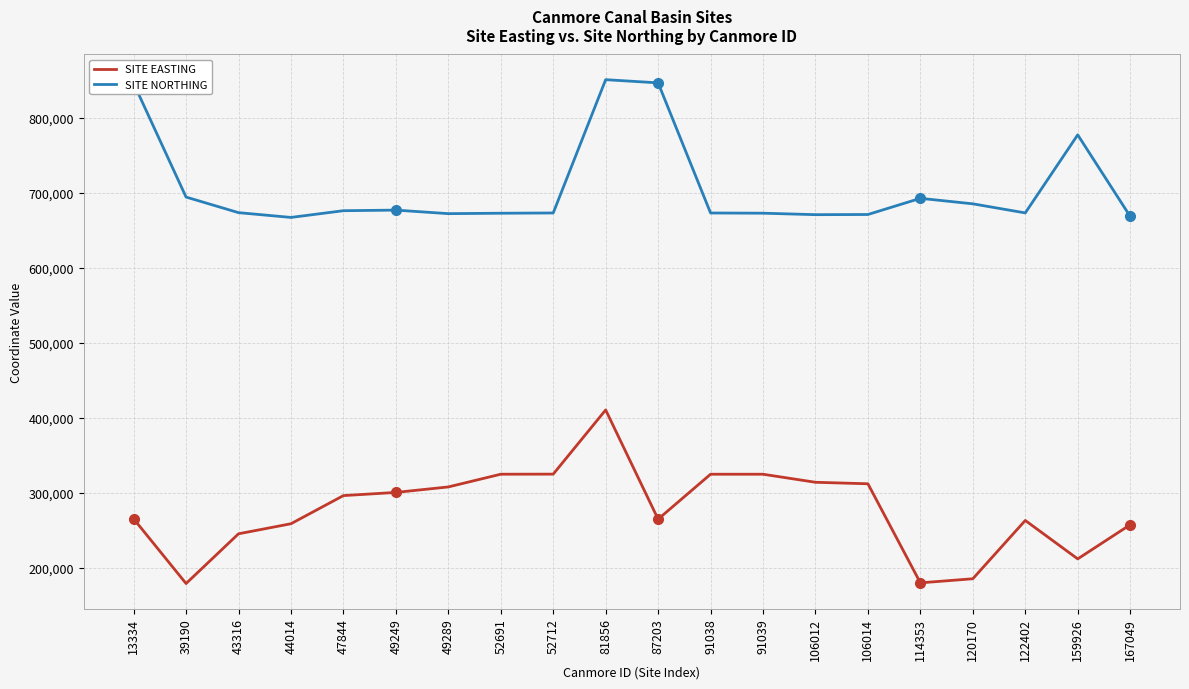

How many lines are shown in the chart?

2